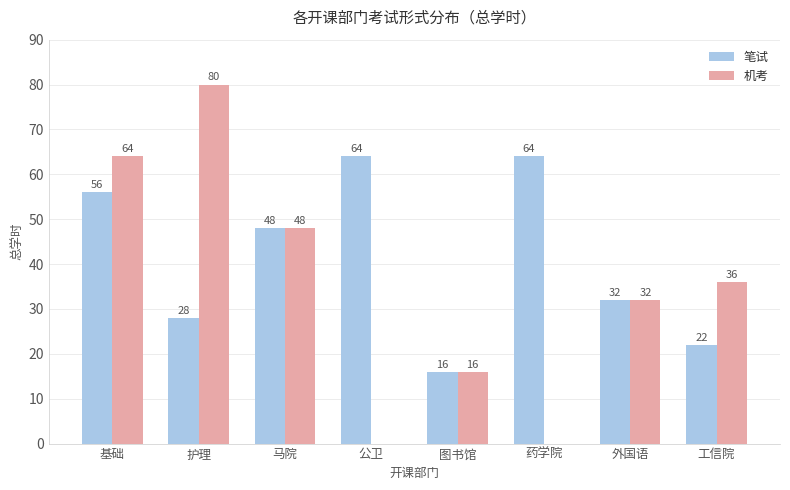

The 笔试 series shows 16 at 图书馆. True or false?

True